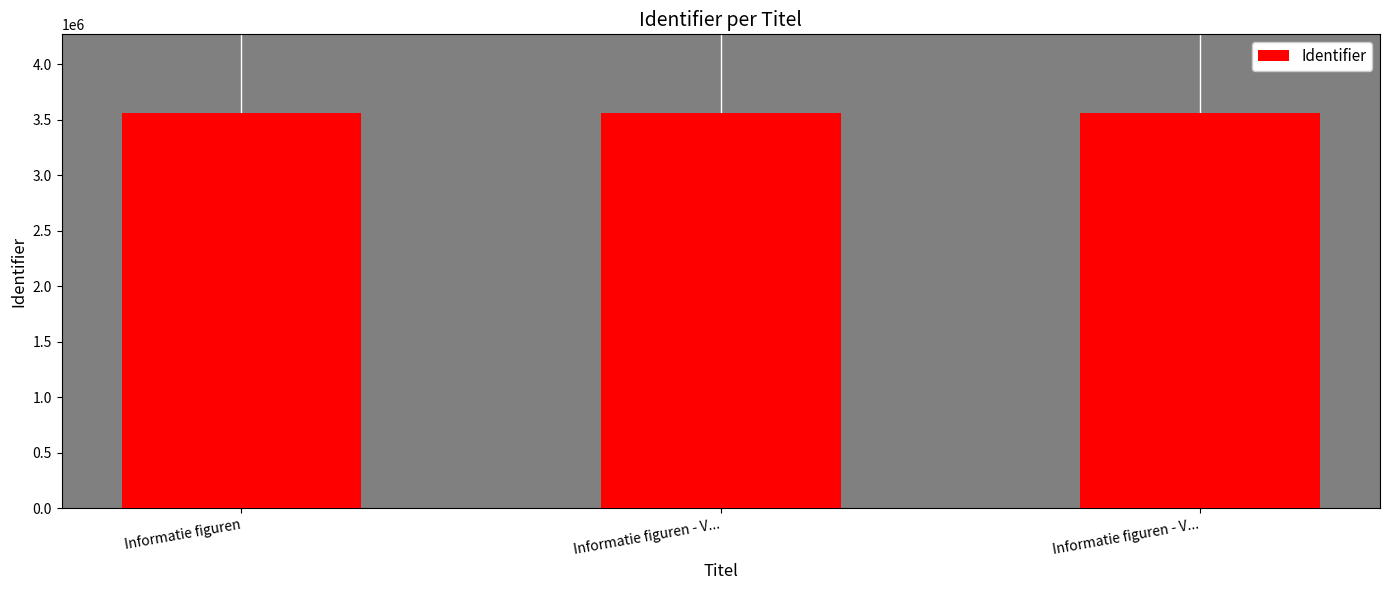

How many bars are there in total?

3